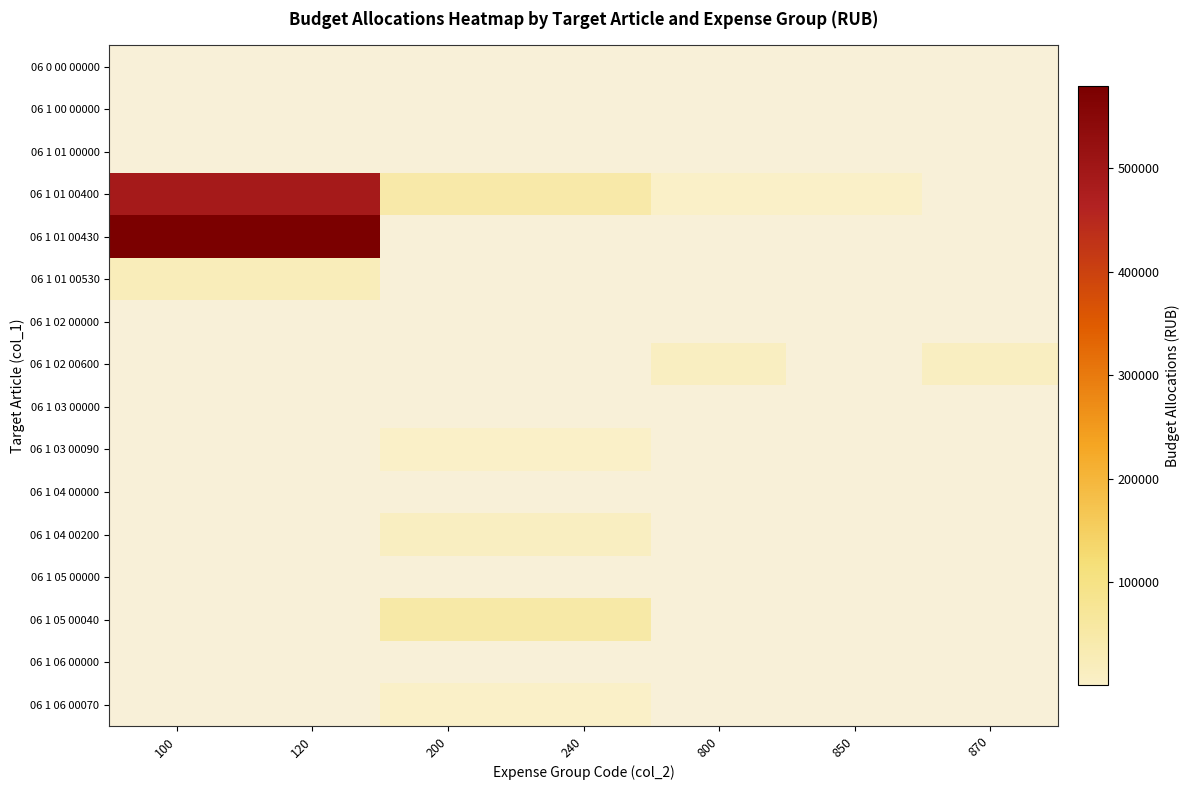

How many data points does each series have?

7